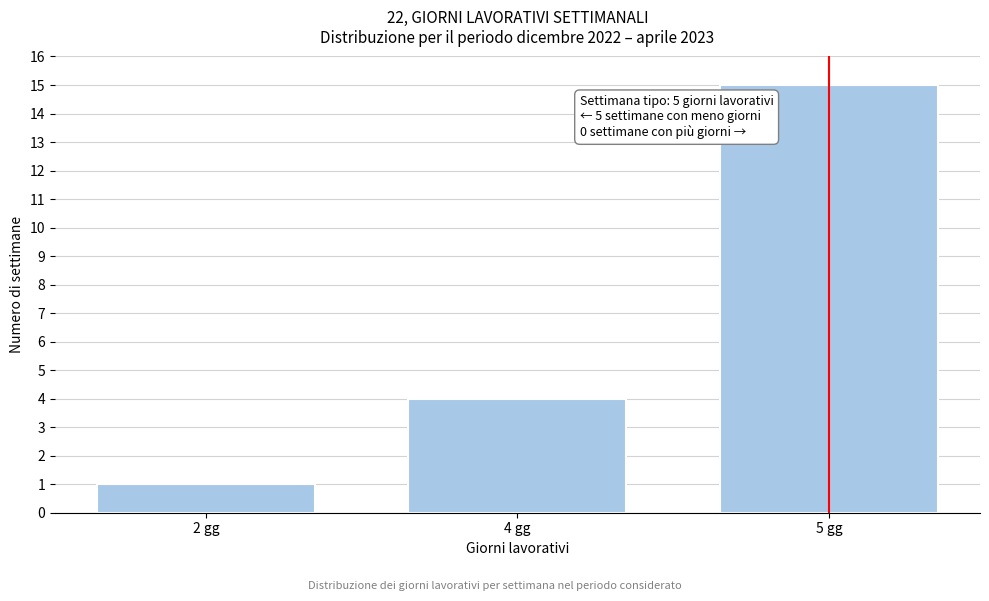

Reading left to right, transcribe all the data shown in this chart.

2 gg=1	4 gg=4	5 gg=15